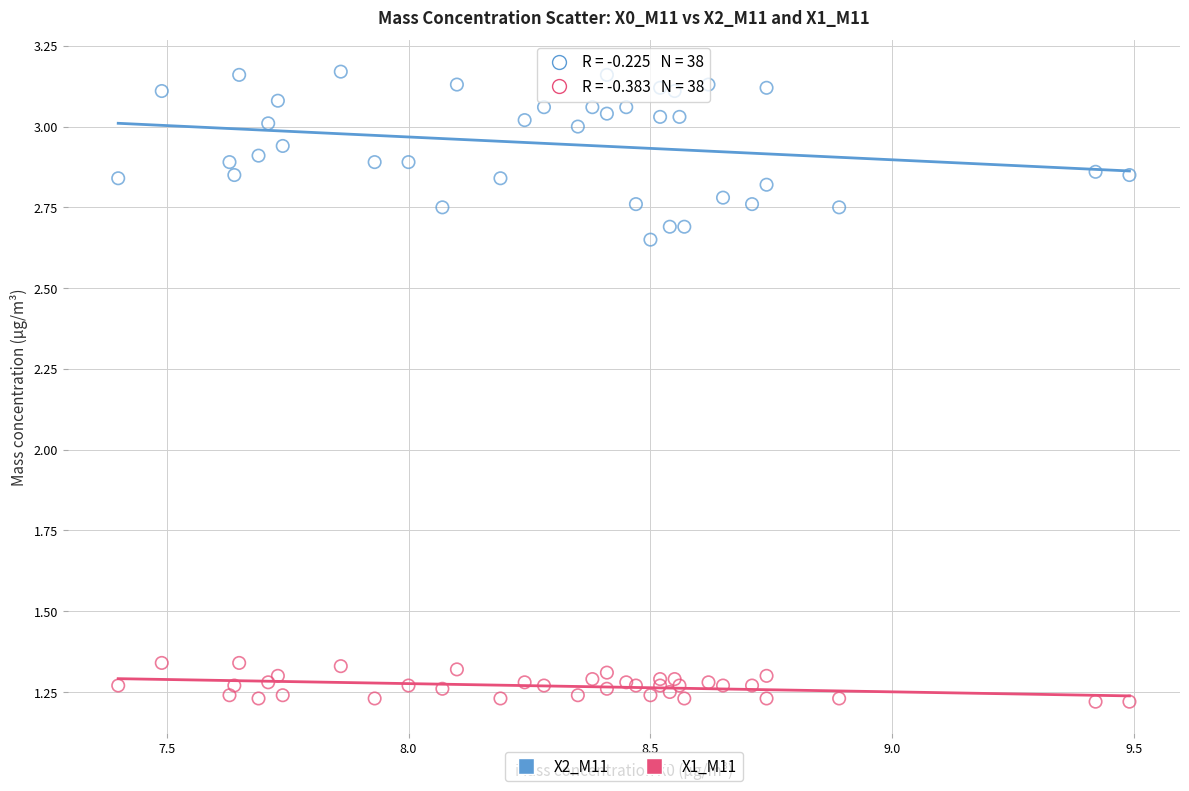

What is the X range (max minus min) for the scatter plot?

2.1